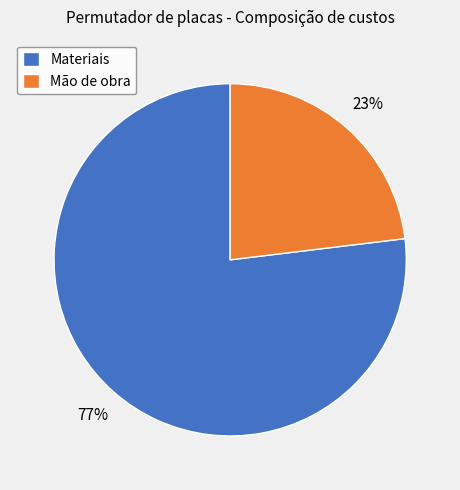

Which has a higher value, Materiais or Mão de obra?

Materiais